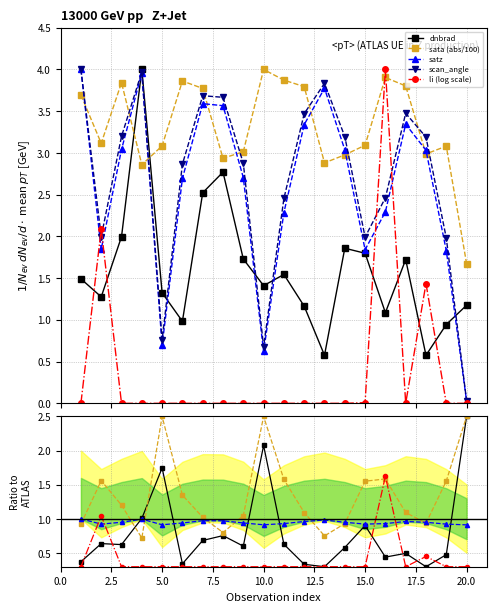

At how many categories does at least one series exceed 1?

20